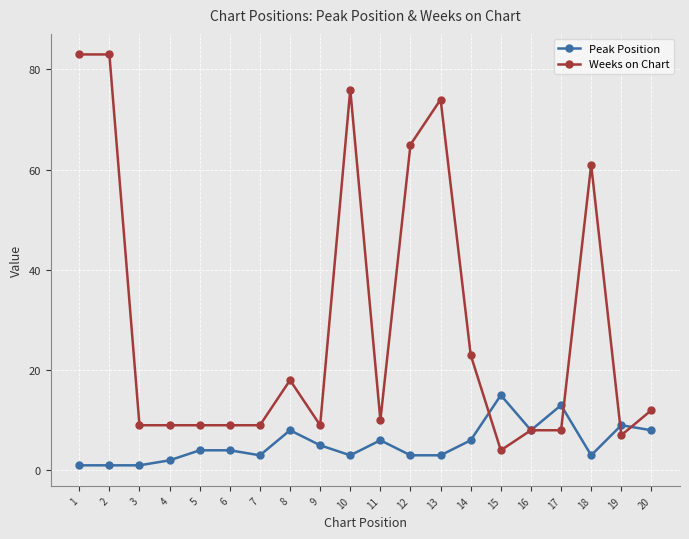

Reading left to right, extract all data points from this chart.

Peak Position: 1=1	2=1	3=1	4=2	5=4	6=4	7=3	8=8	9=5	10=3	11=6	12=3	13=3	14=6	15=15	16=8	17=13	18=3	19=9	20=8
Weeks on Chart: 1=83	2=83	3=9	4=9	5=9	6=9	7=9	8=18	9=9	10=76	11=10	12=65	13=74	14=23	15=4	16=8	17=8	18=61	19=7	20=12